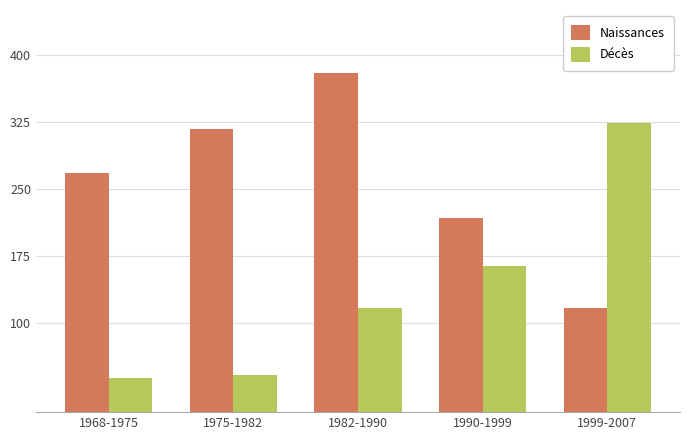

True or false: Naissances has a value of 268 at 1968-1975.

True